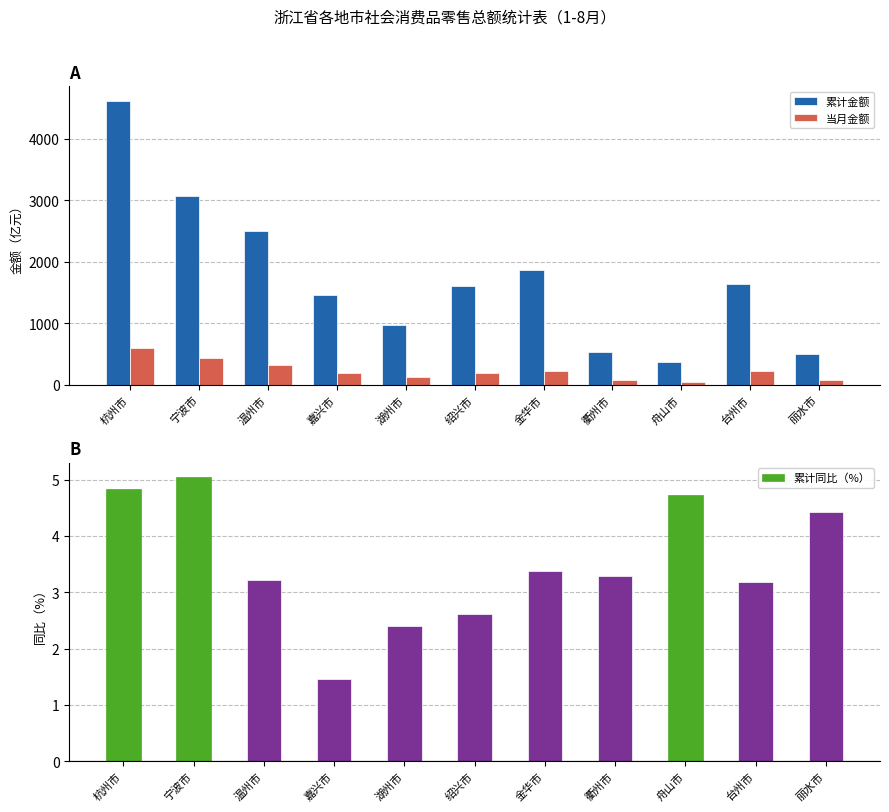

At which label does 当月金额 first exceed 194?

杭州市